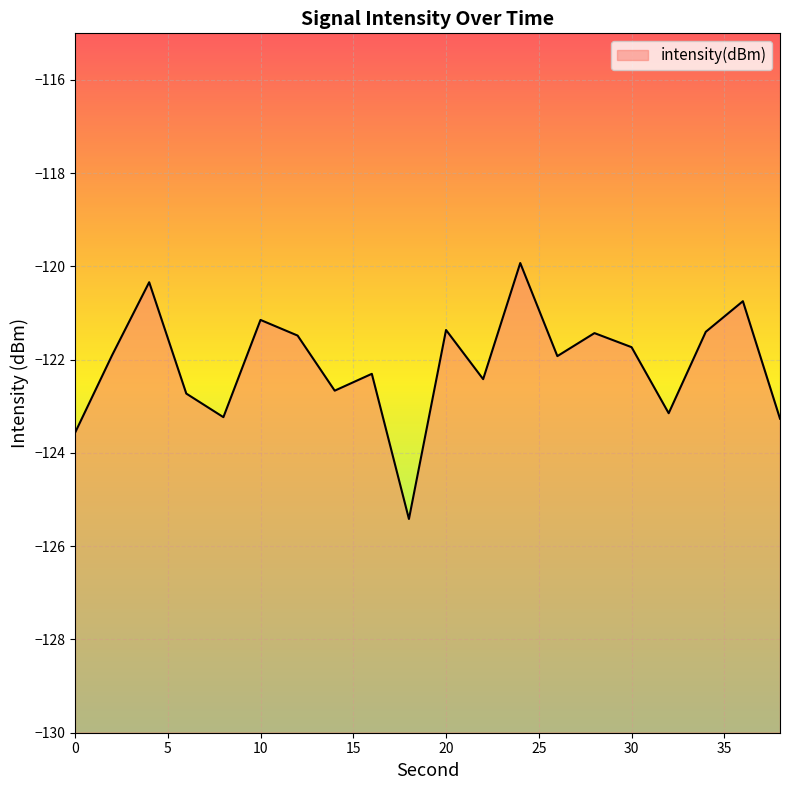

True or false: the data has more than 0 interior local peaks.

True